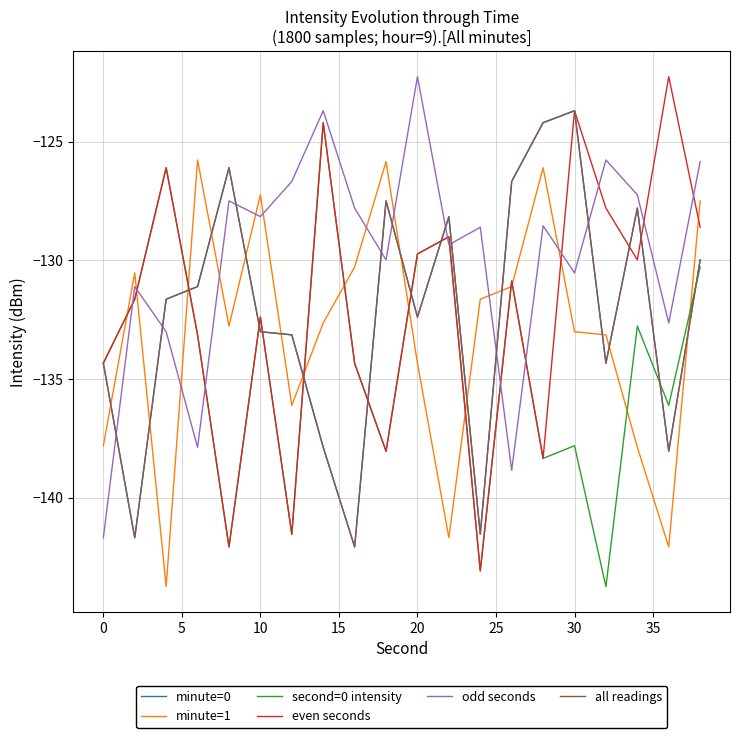

Does the chart display data point markers on the line(s)?

No